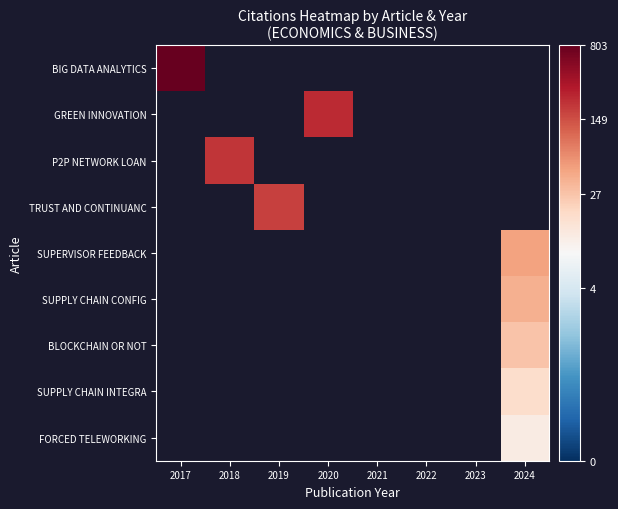

Which category has the lowest value in the BLOCKCHAIN OR NOT series?

2017